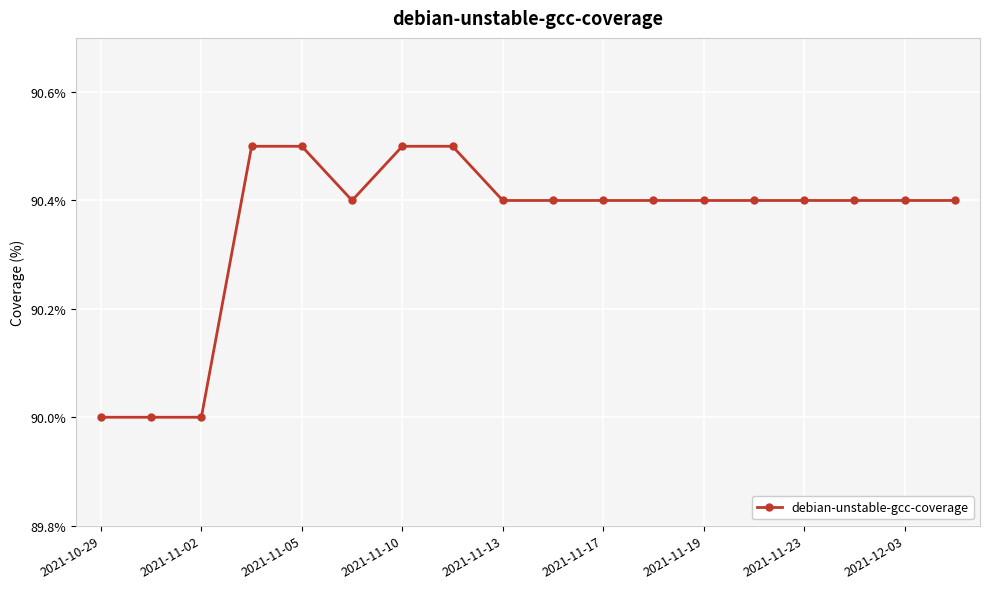

What is the difference between the maximum and minimum values?

0.5